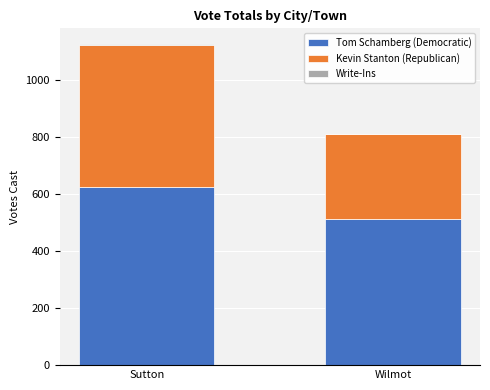

At which category is the sum across all series the highest?

Sutton